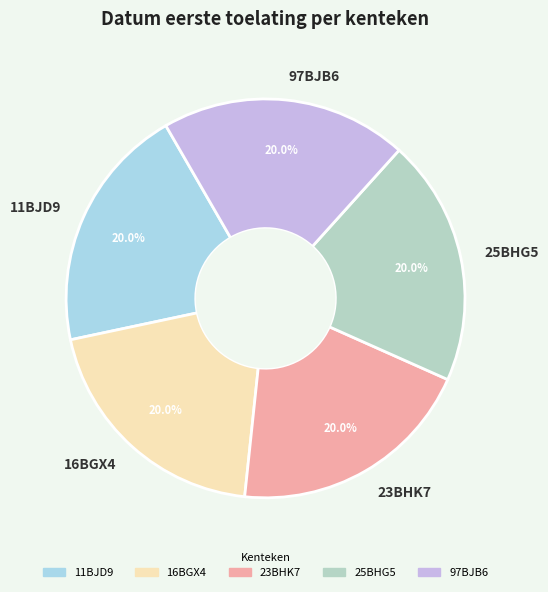

True or false: 23BHK7 accounts for 27% of the total.

False